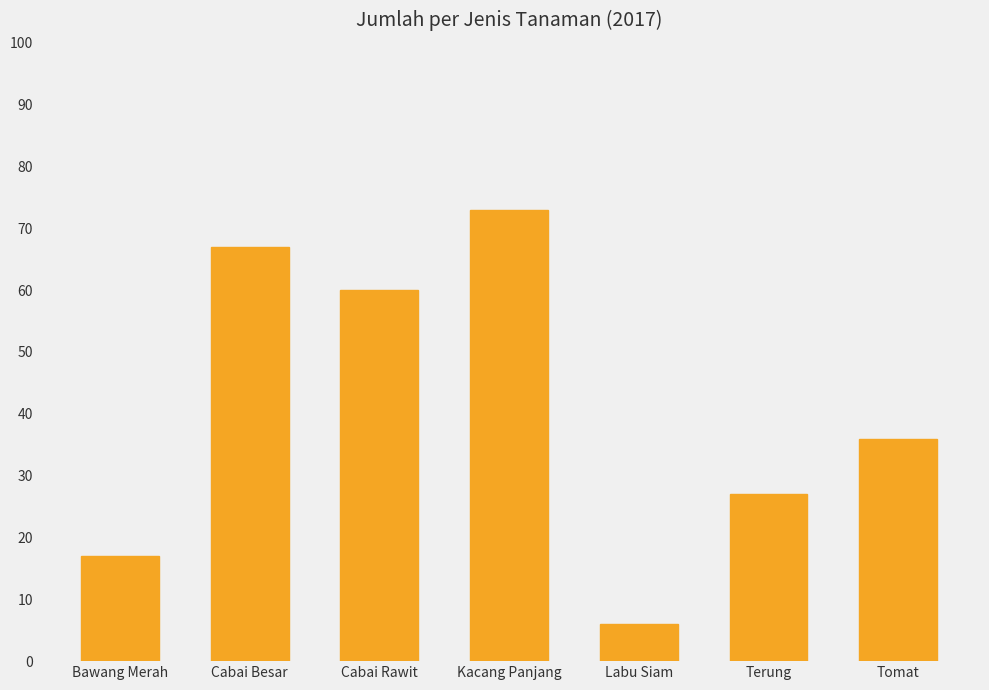

Reading left to right, what are all the values shown in this chart?

Bawang Merah=17	Cabai Besar=67	Cabai Rawit=60	Kacang Panjang=73	Labu Siam=6	Terung=27	Tomat=36